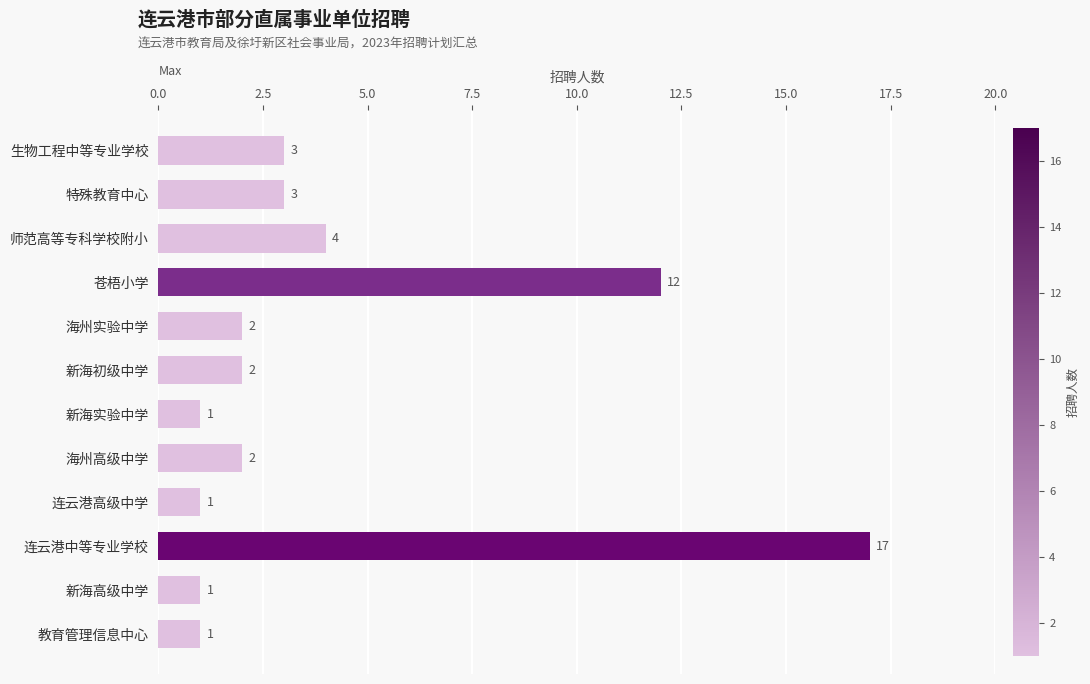

What is the change in value from 连云港高级中学 to 海州高级中学?

+1